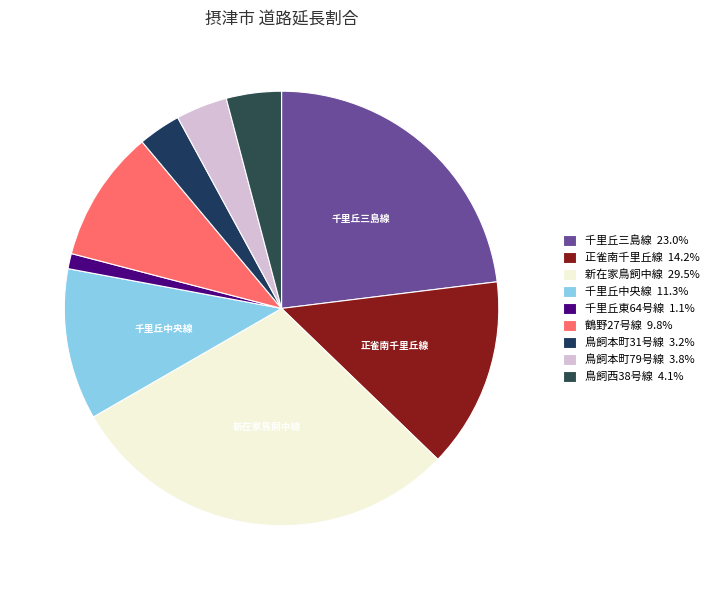

How many segments does this pie chart have?

9